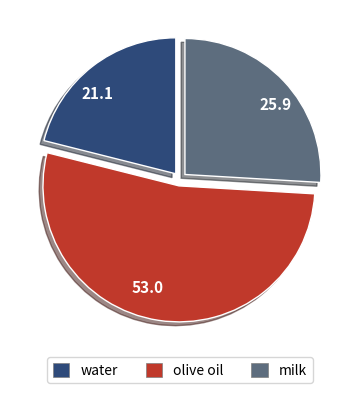

How many segments does this pie chart have?

3